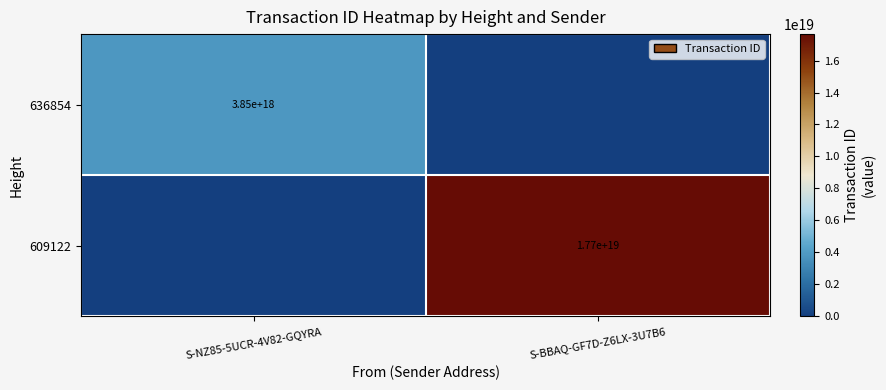

Is it true that 609122 equals 17700000000000000000 at S-BBAQ-GF7D-Z6LX-3U7B6?

True